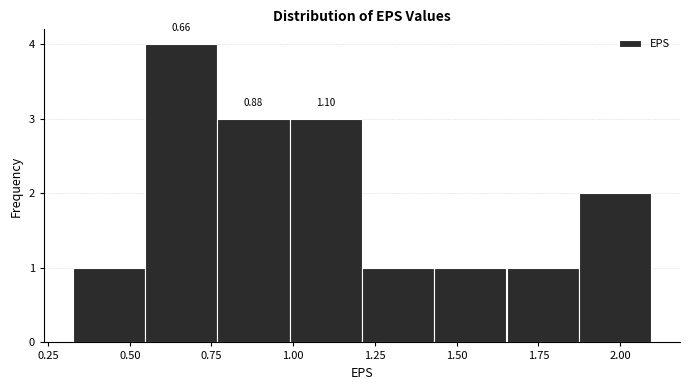

Which range on the x-axis has the tallest bar?

0.55 to 0.75